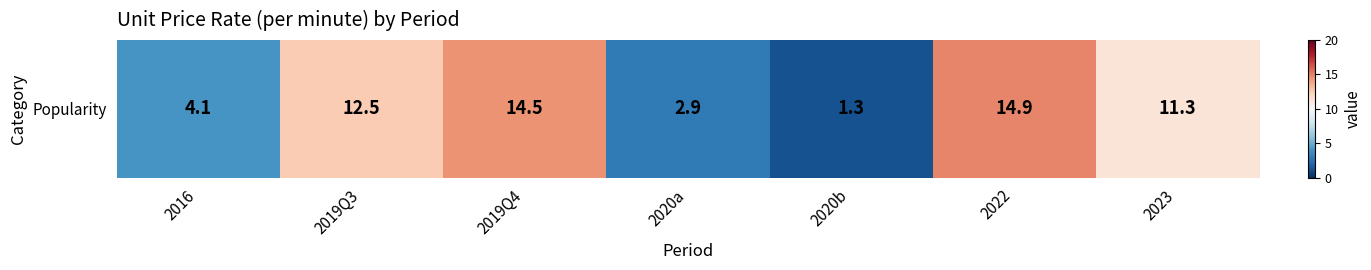

Reading left to right, list all the values displayed in this chart.

2016=4.1	2019Q3=12.5	2019Q4=14.5	2020a=2.9	2020b=1.3	2022=14.9	2023=11.3